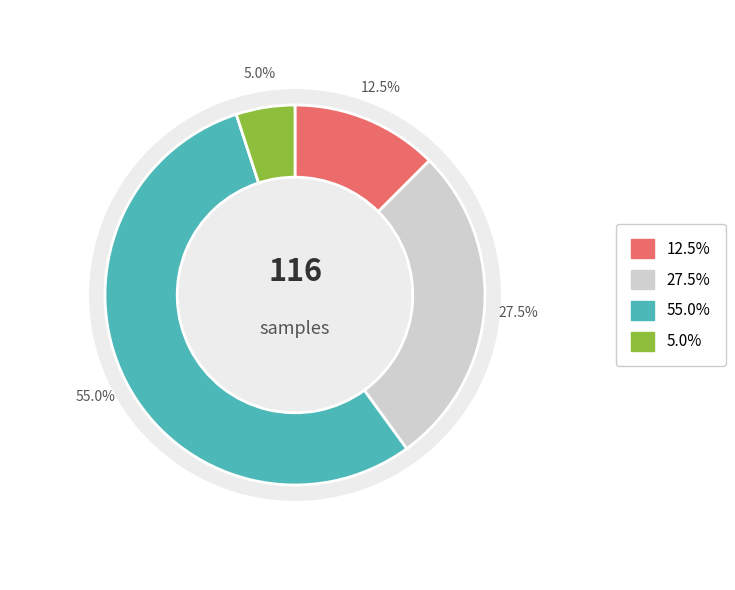

The 1254 slice represents 1% of the pie. True or false?

False